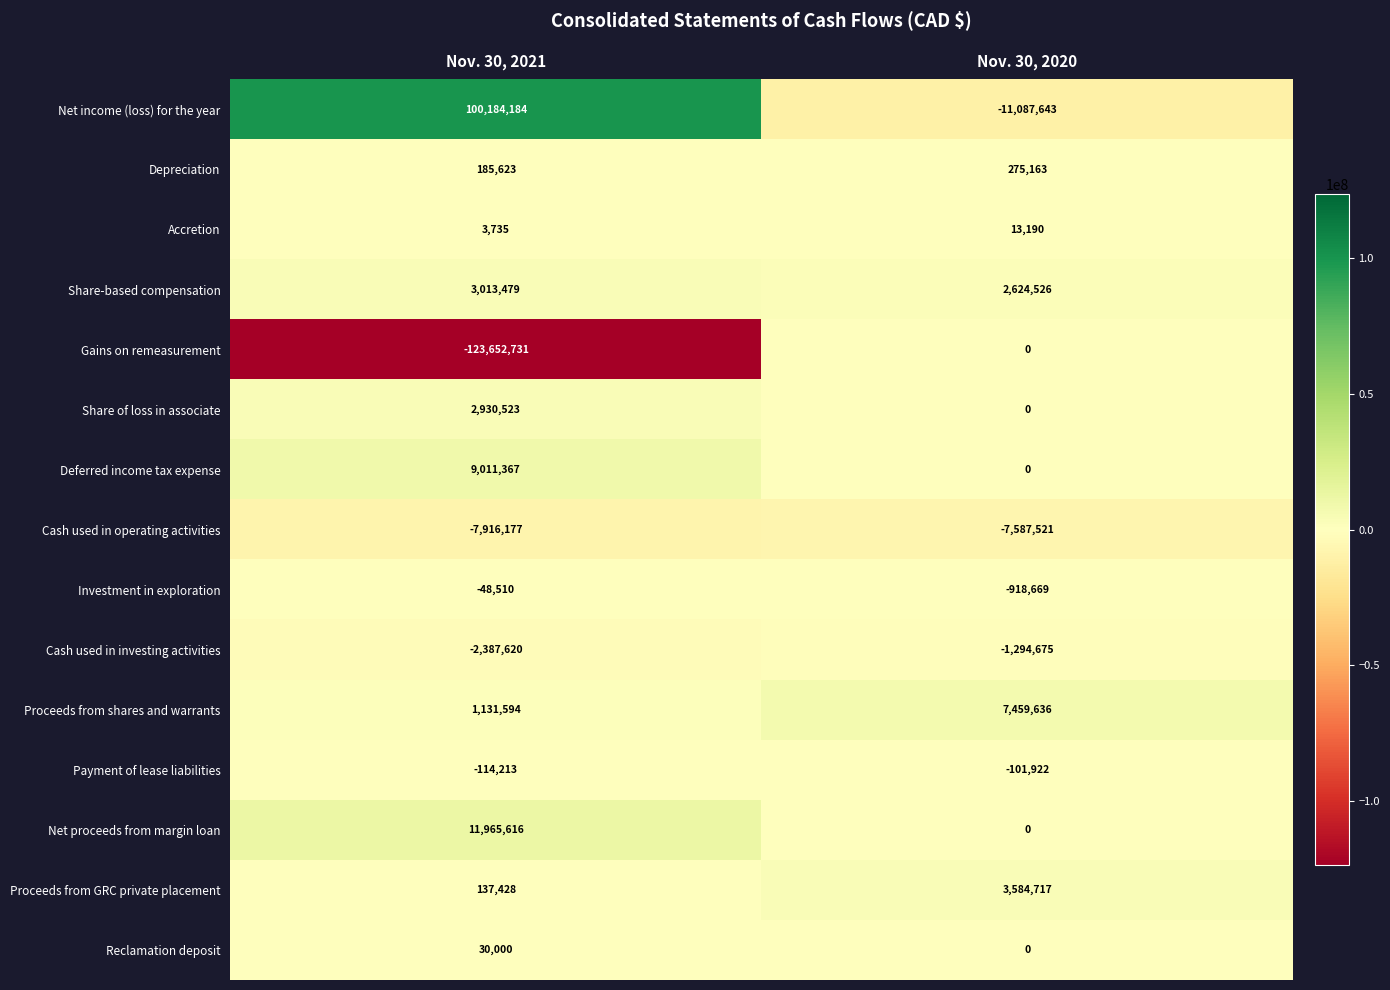

Which series has the largest total across all categories?

row_0